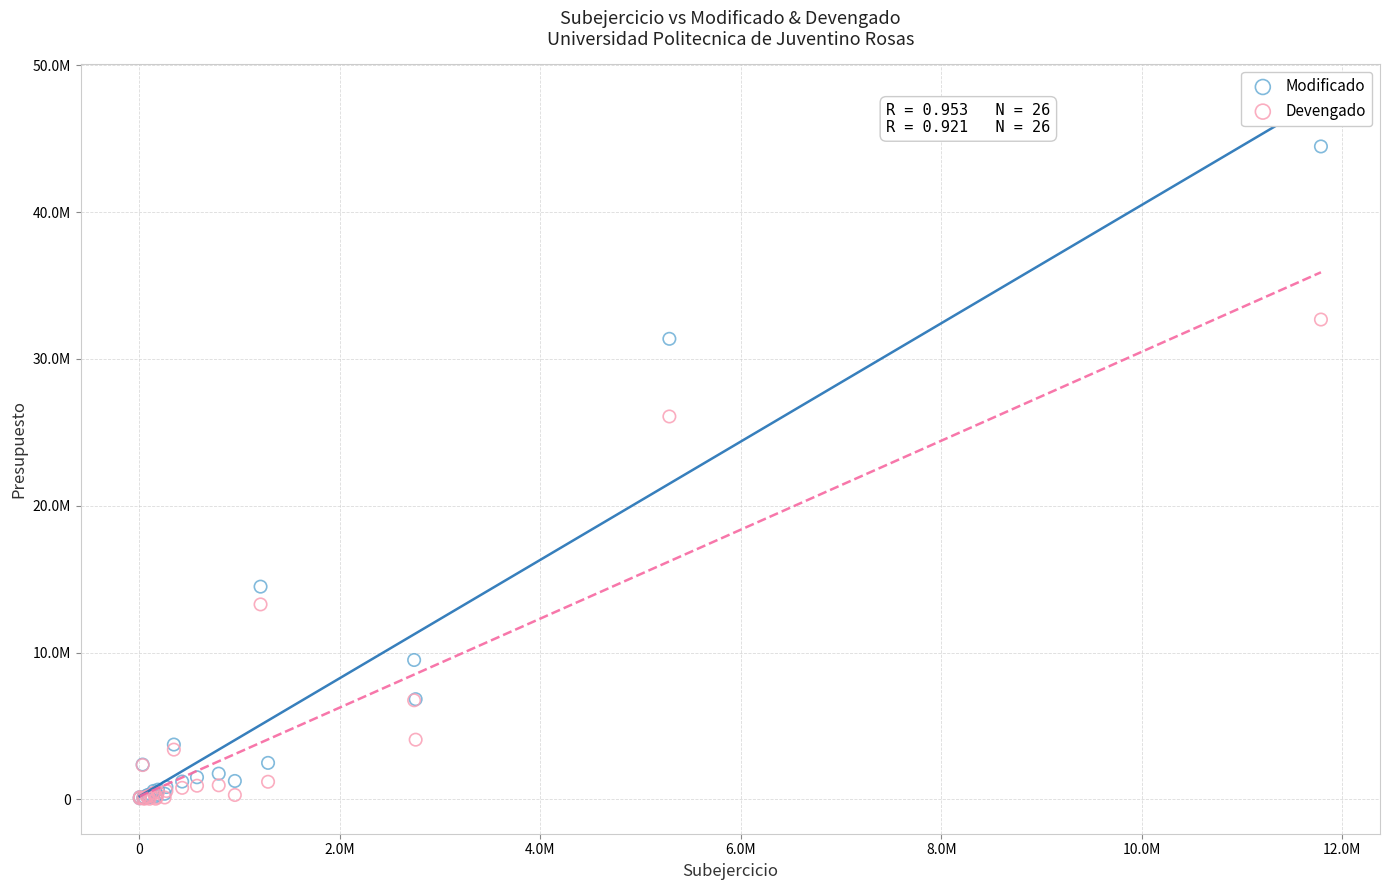

What are all the series names shown in the legend?

Modificado, Devengado